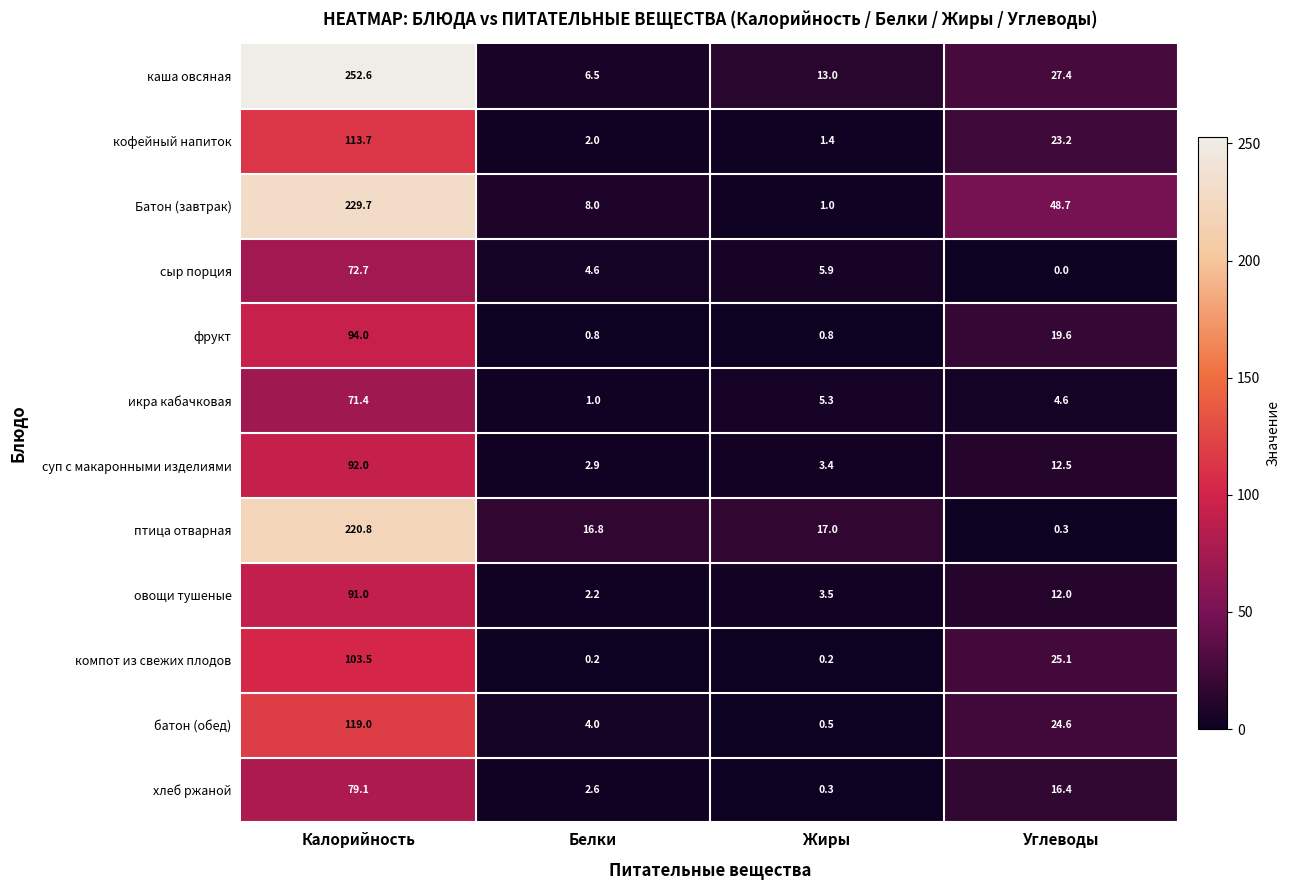

Which category has the highest value in the фрукт series?

Калорийность